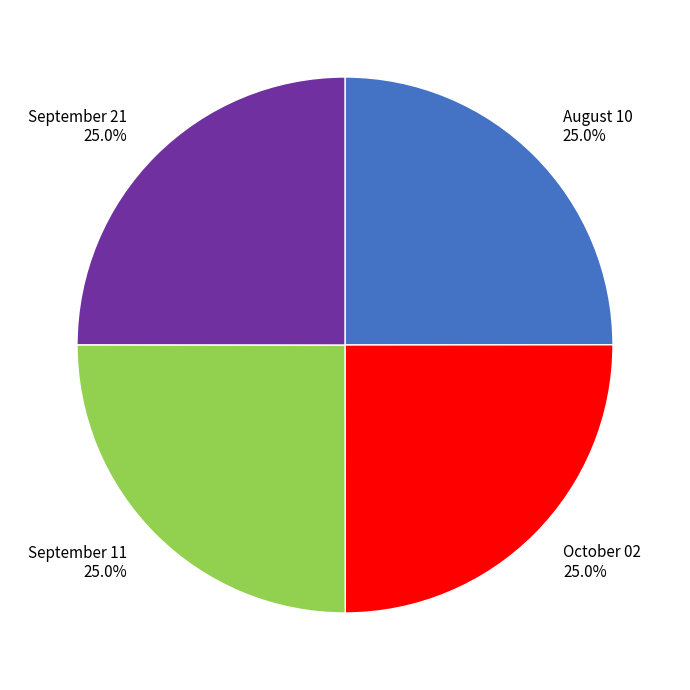

To the nearest percent, what is the combined percentage of October 02 and August 10?

50%